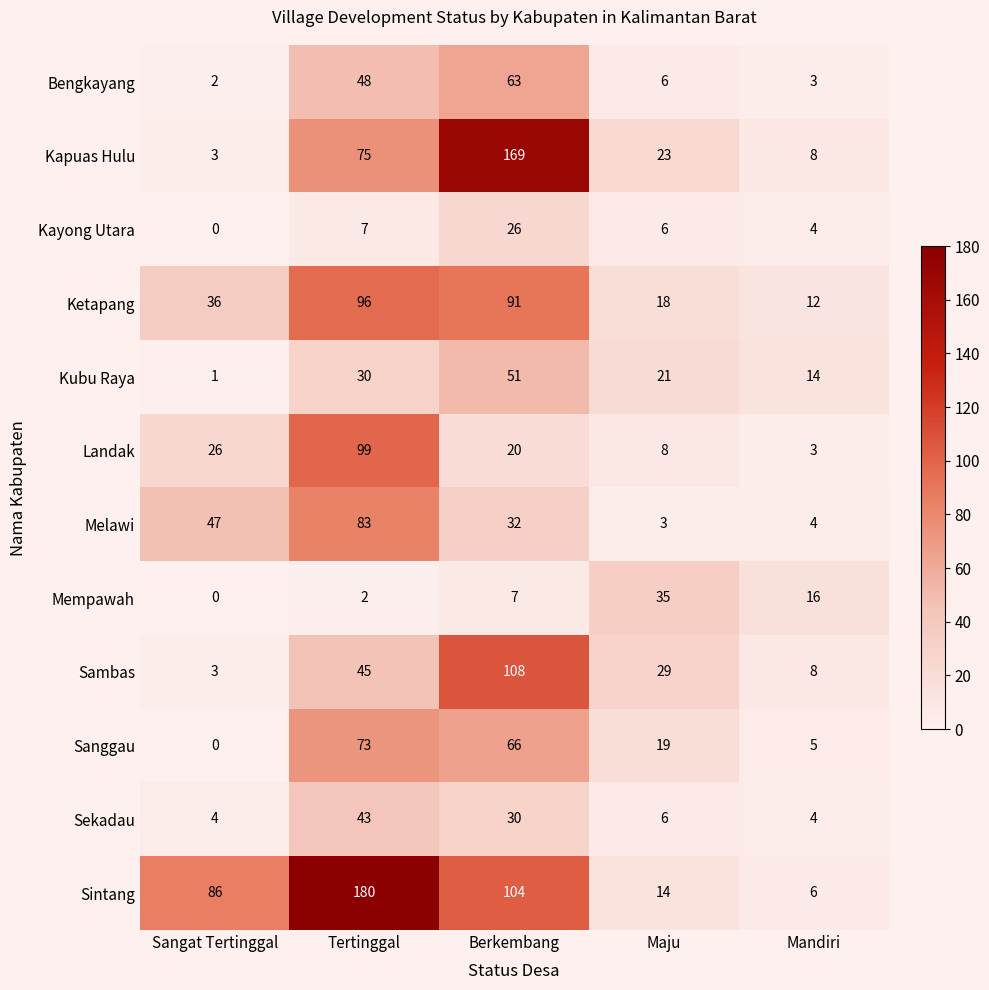

How many data points in Sekadau are less than 6?

2